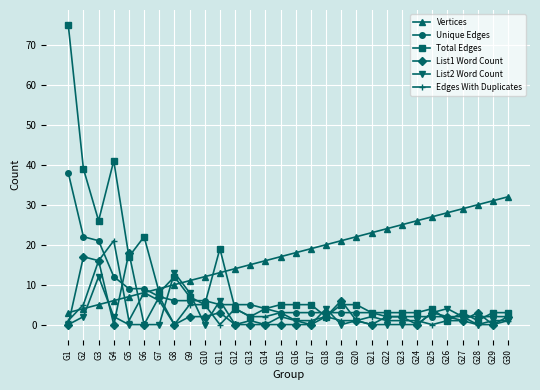

How many series are shown in this chart?

6